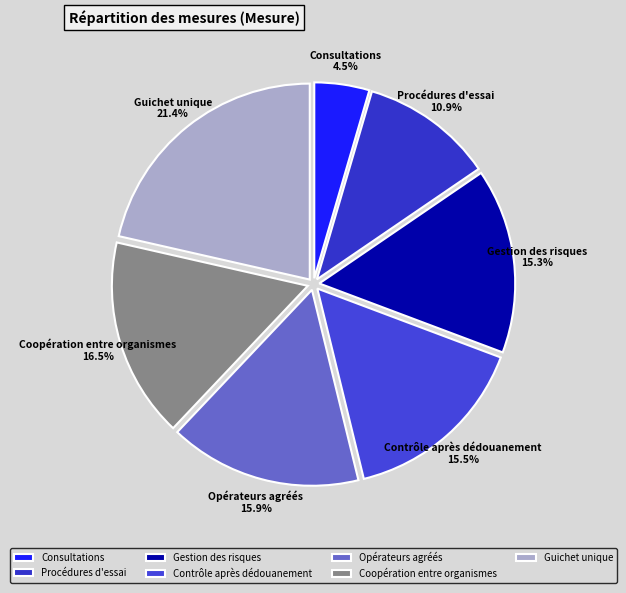

Which category has the smallest portion of the pie?

Consultations